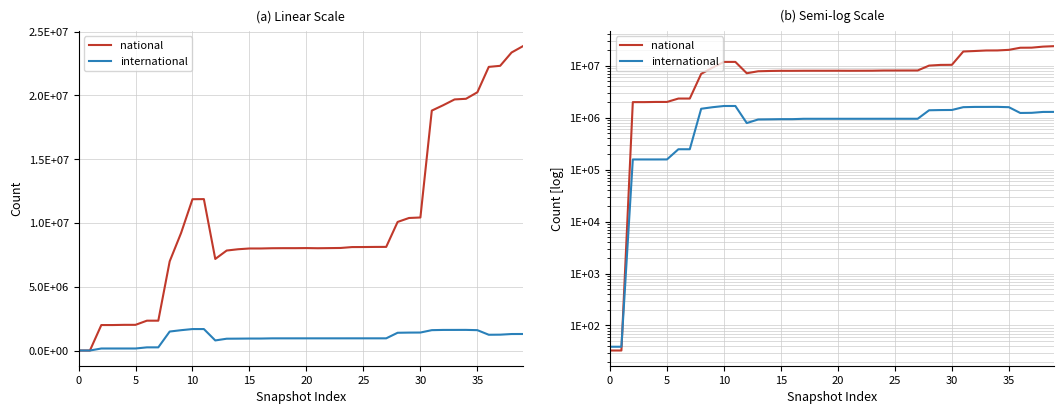

What are all the series names shown in the legend?

national, international